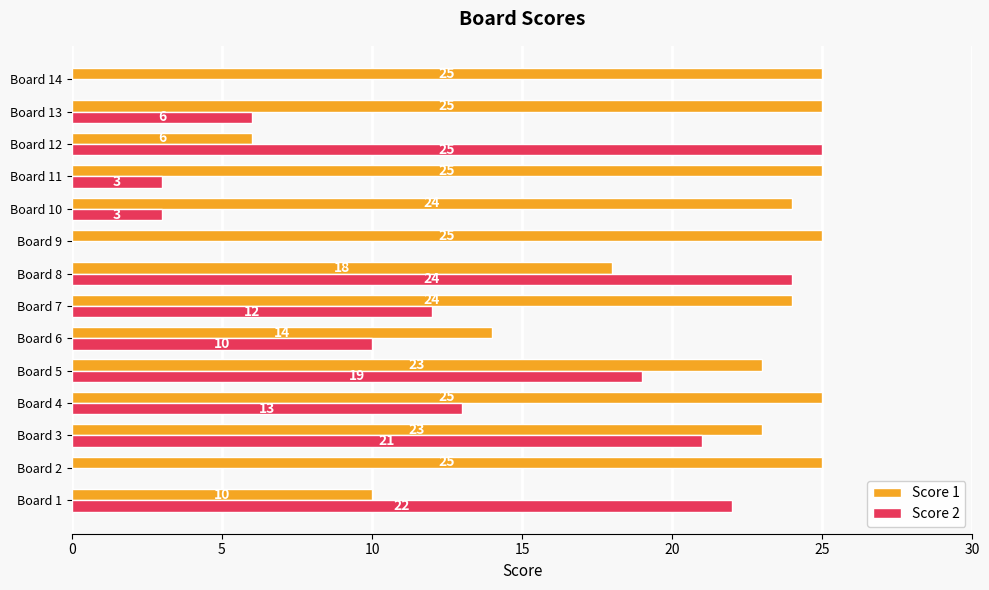

Count the number of data series in this chart.

2